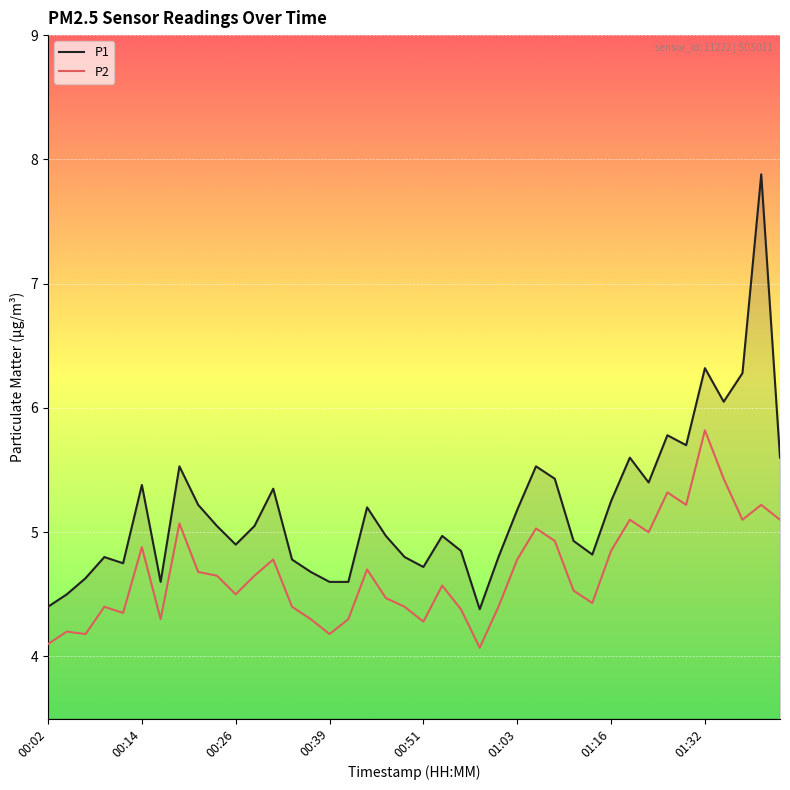

Which series has the largest range (max minus min)?

P1